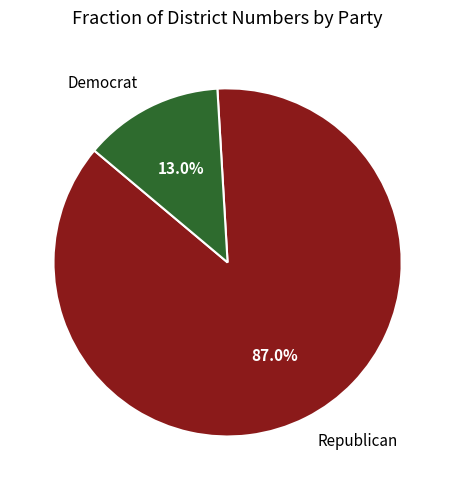

To the nearest percent, what is the difference between the largest and smallest slice percentages?

74%